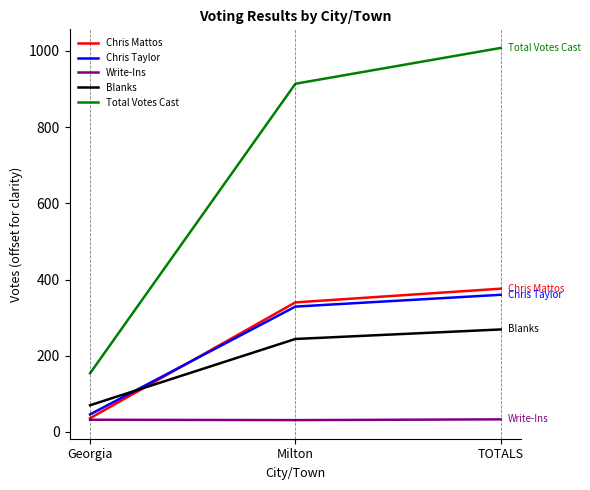

How many lines are shown in the chart?

5